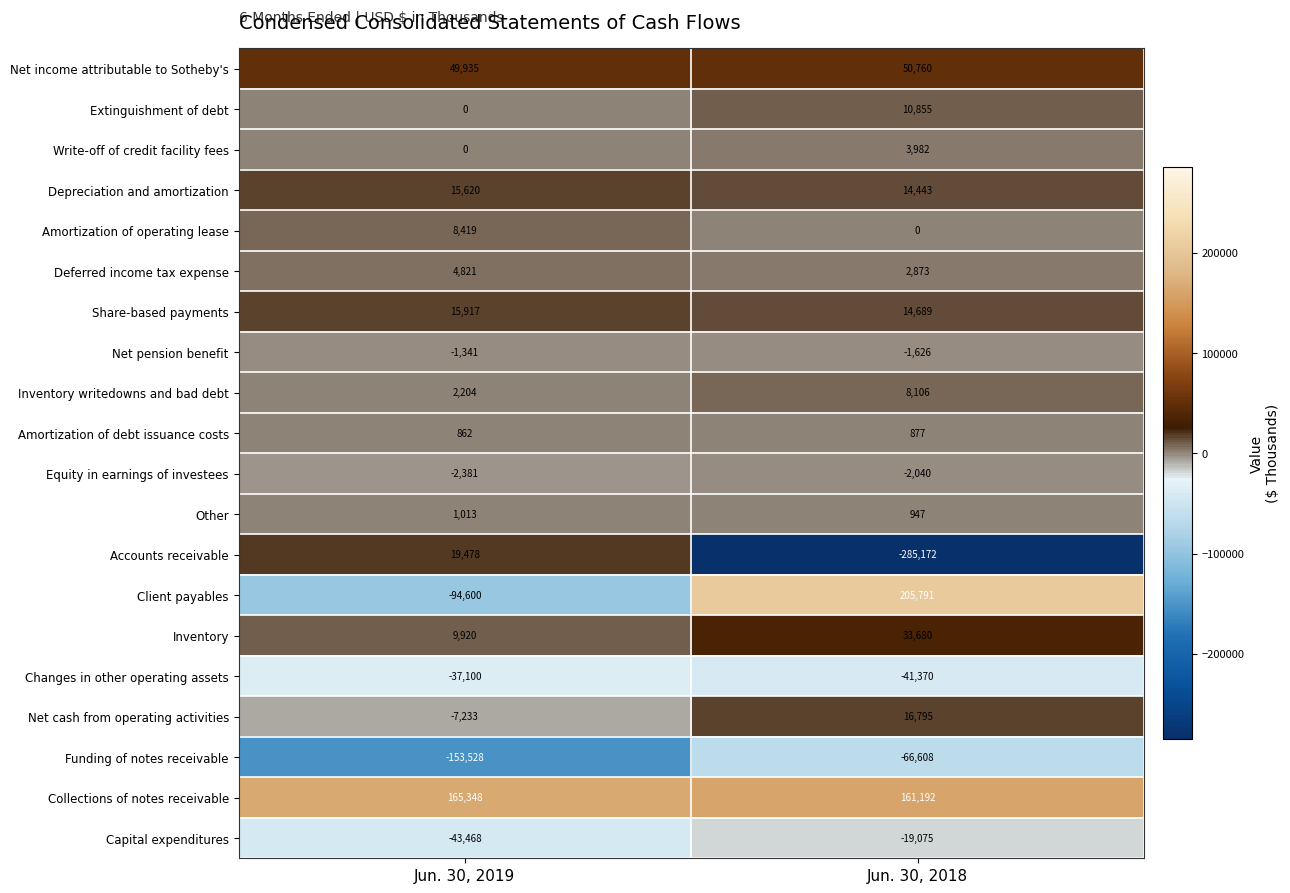

How many data points in Extinguishment of debt are less than 10855?

1